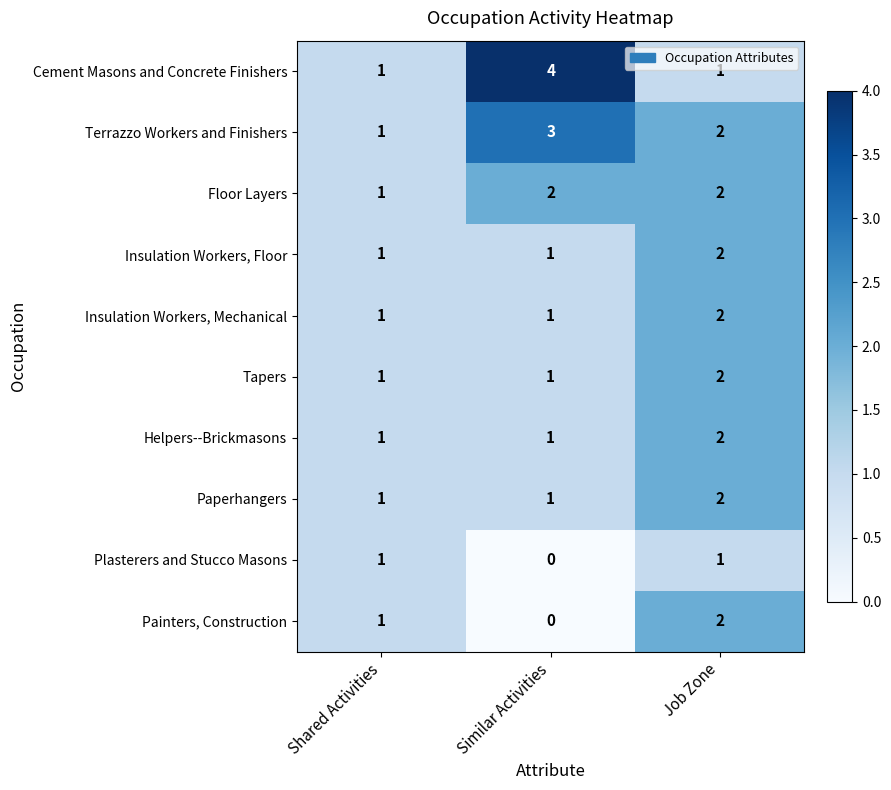

What is the total value across all series at Similar Activities?

14